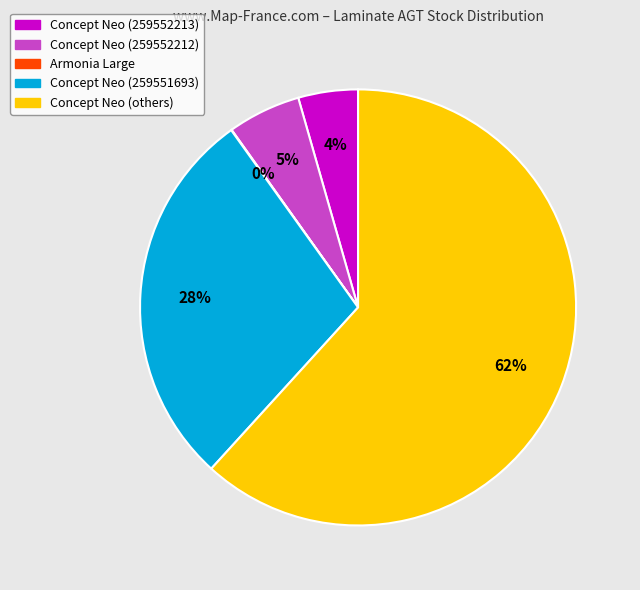

To the nearest percent, what percentage of the pie is Concept Neo (259552213)?

4%